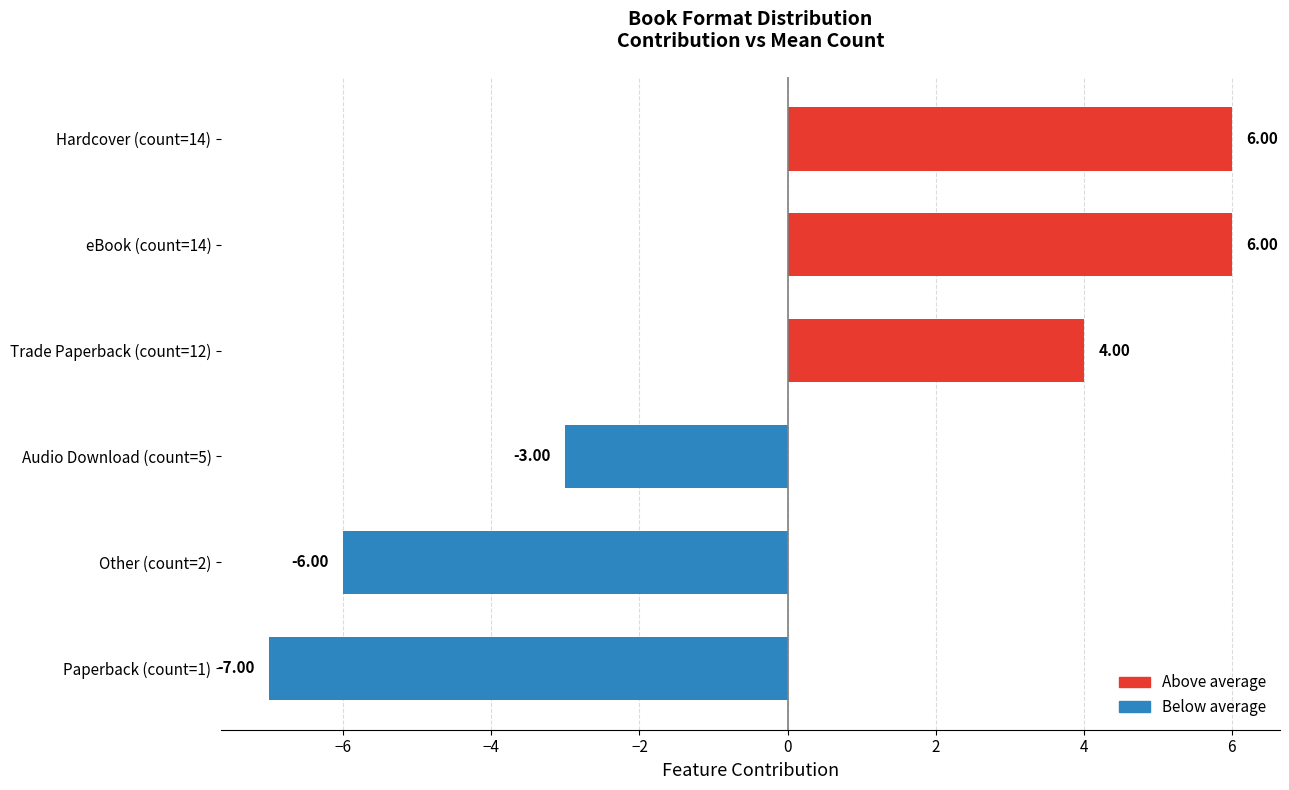

What is the greatest value displayed?

6